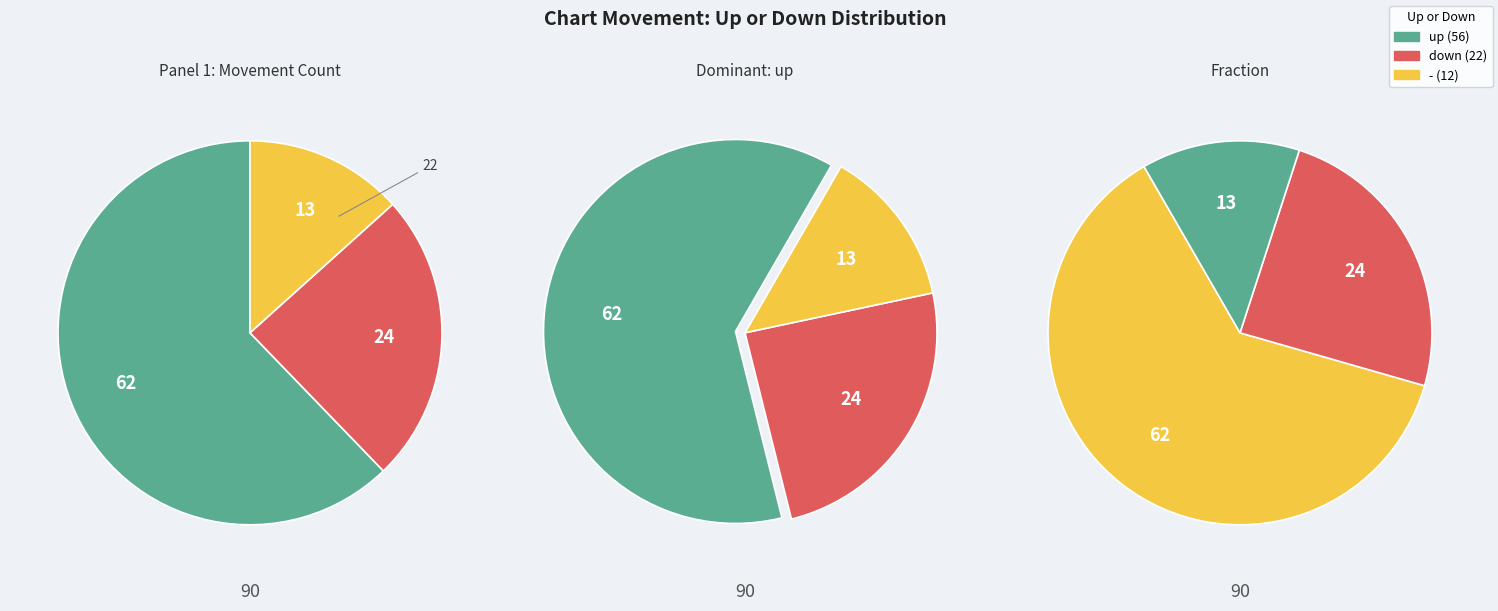

Between - and down, which is larger?

down